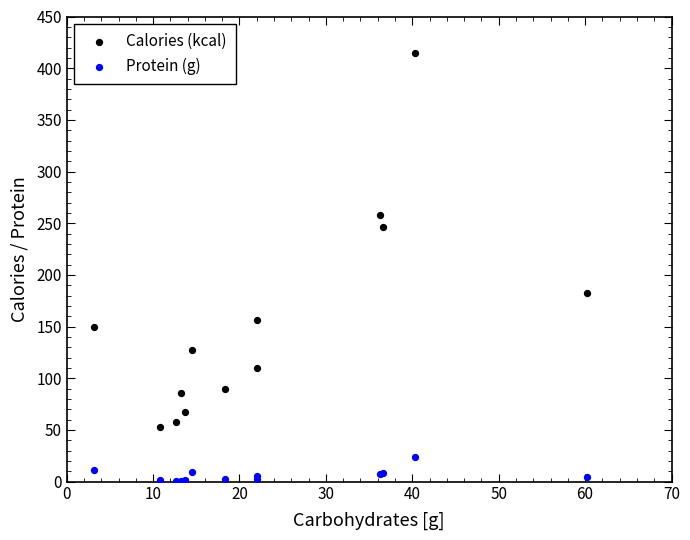

Which series reaches the minimum Y coordinate?

Protein (g)